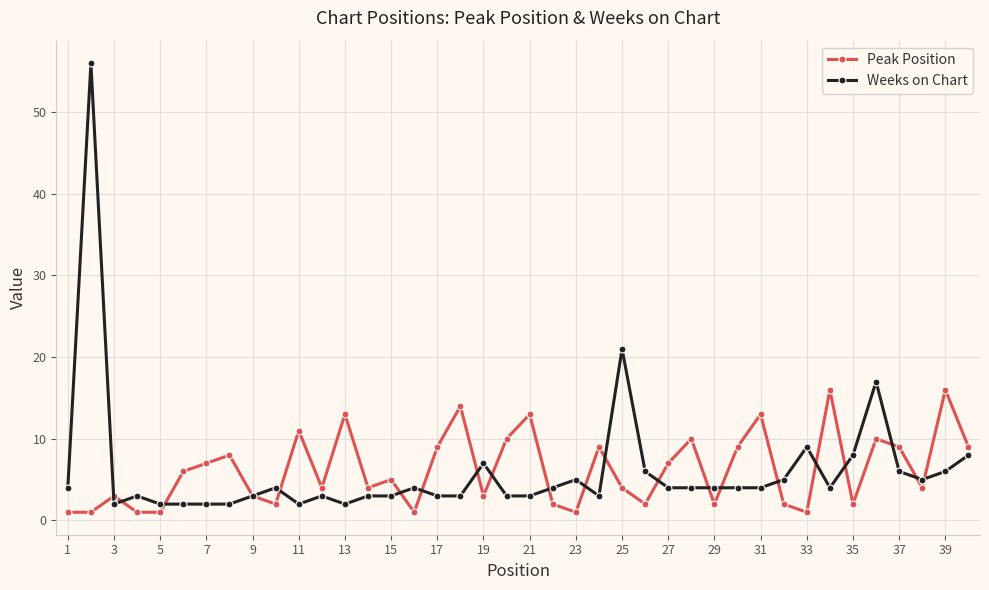

How many data points does each series have?

40